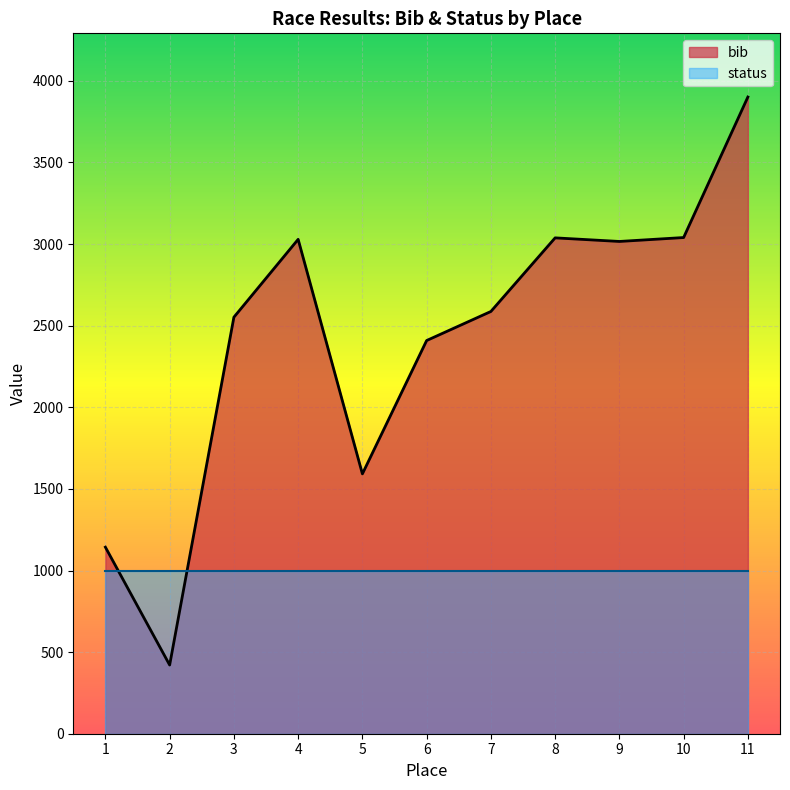

At which category does the data reach its first local peak?

4